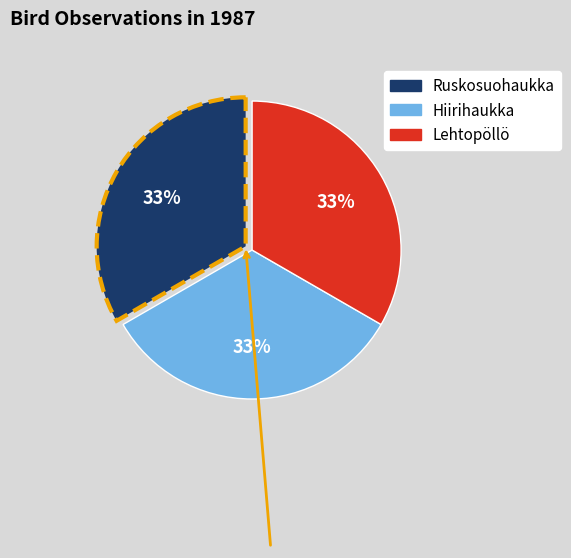

Does any single category account for the majority?

No